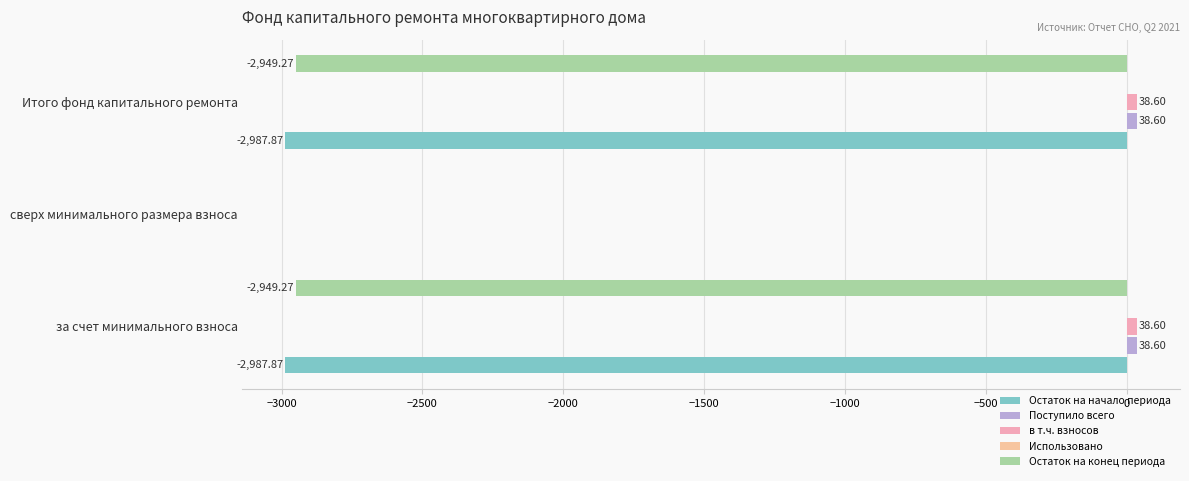

Which series has the widest spread of values?

Остаток на начало периода